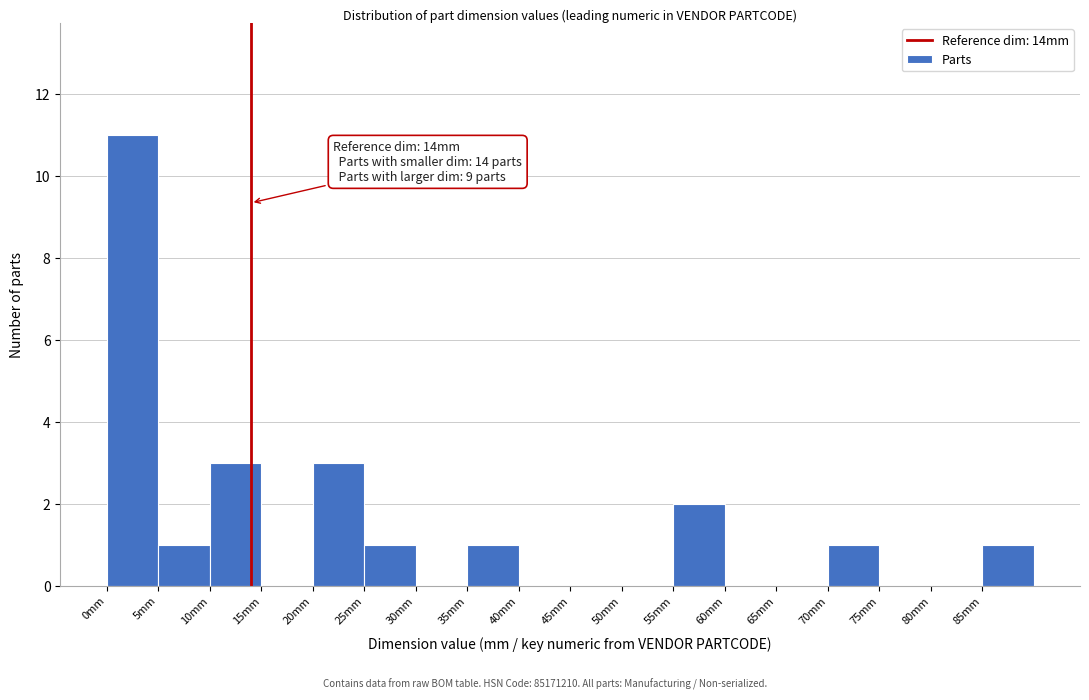

Over which range of the x-axis is the bar tallest?

0 to 5